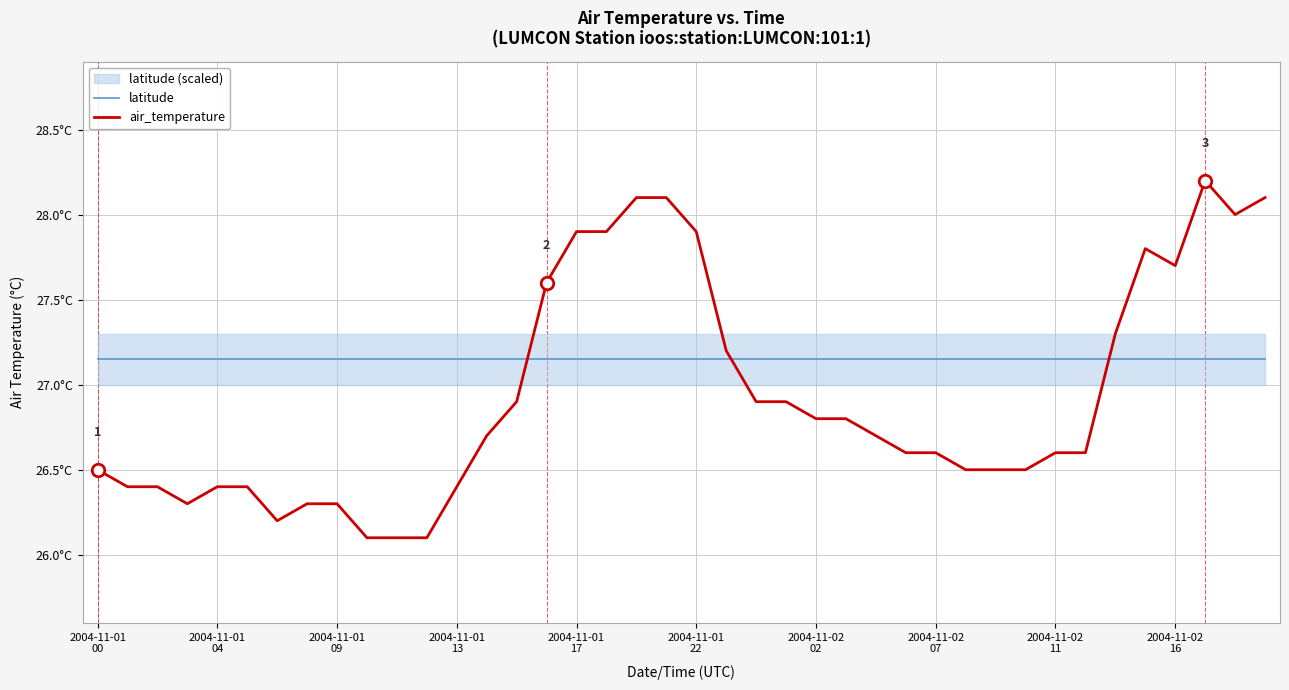

Is this an area chart (filled region under the line)?

No